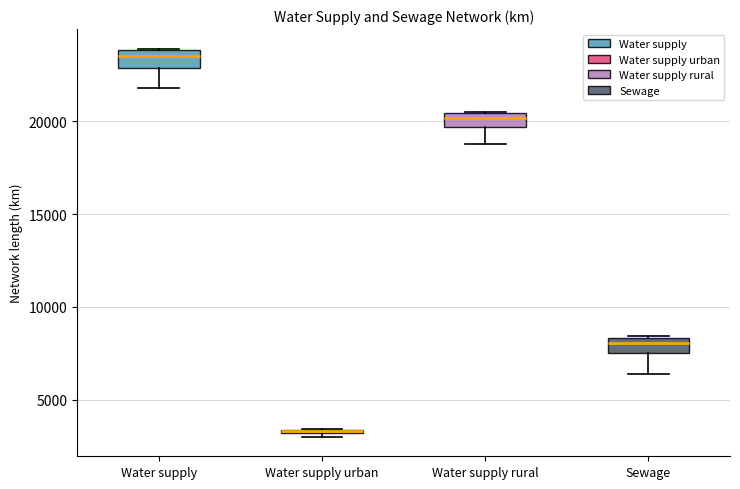

Where is the lower edge of the box for Water supply urban on the y-axis? The values are not printed on the chart, so give them approximately, as read against the axis.

3000